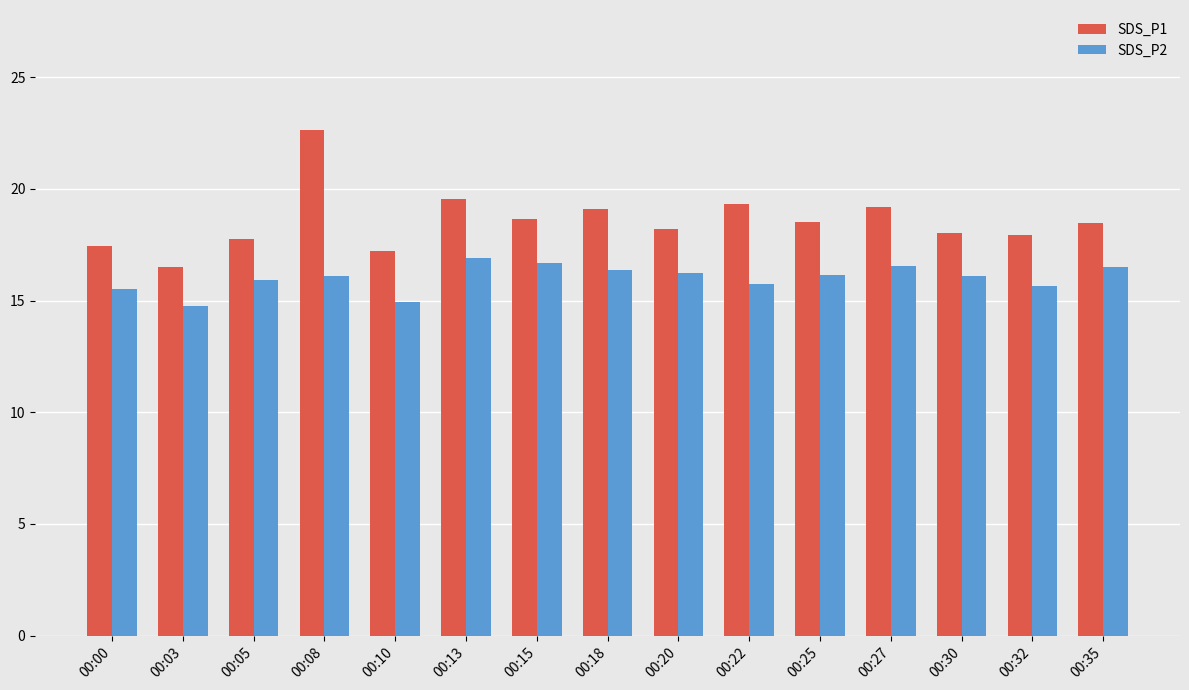

What is the lowest value of the SDS_P2 series?

14.8